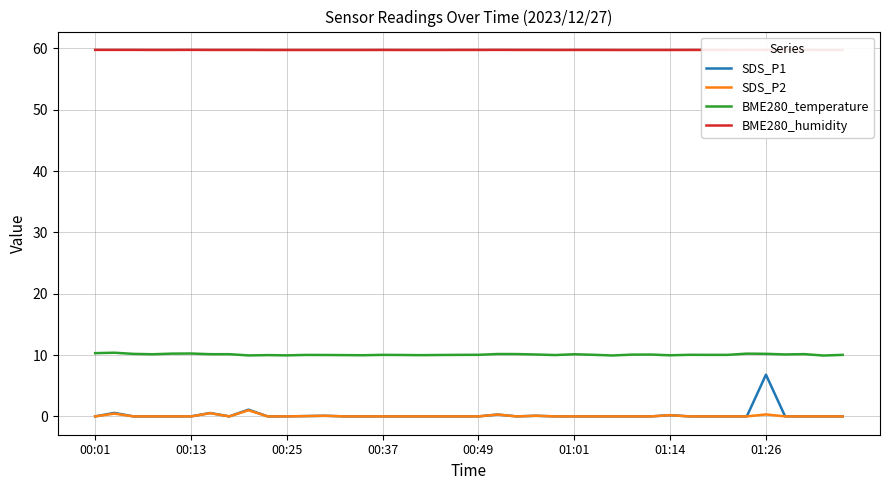

True or false: BME280_temperature and SDS_P2 intersect in this chart.

False